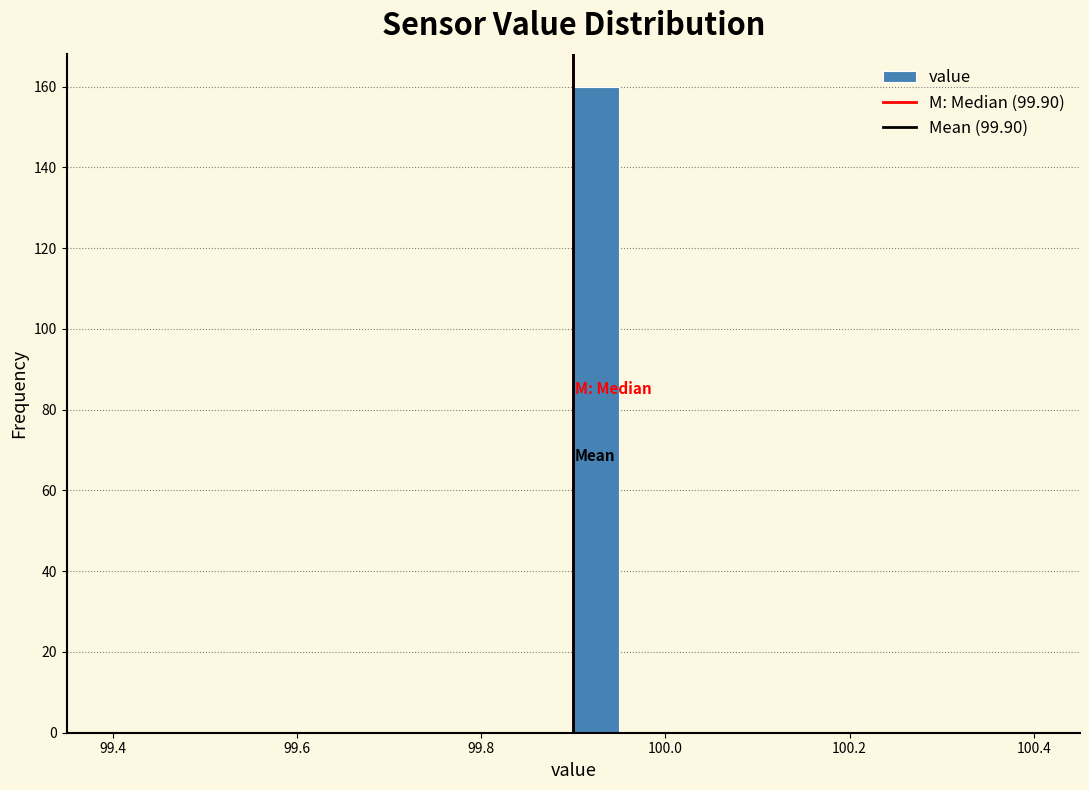

Read against the x-axis, roughly where is the centre of the tallest bar?

99.92